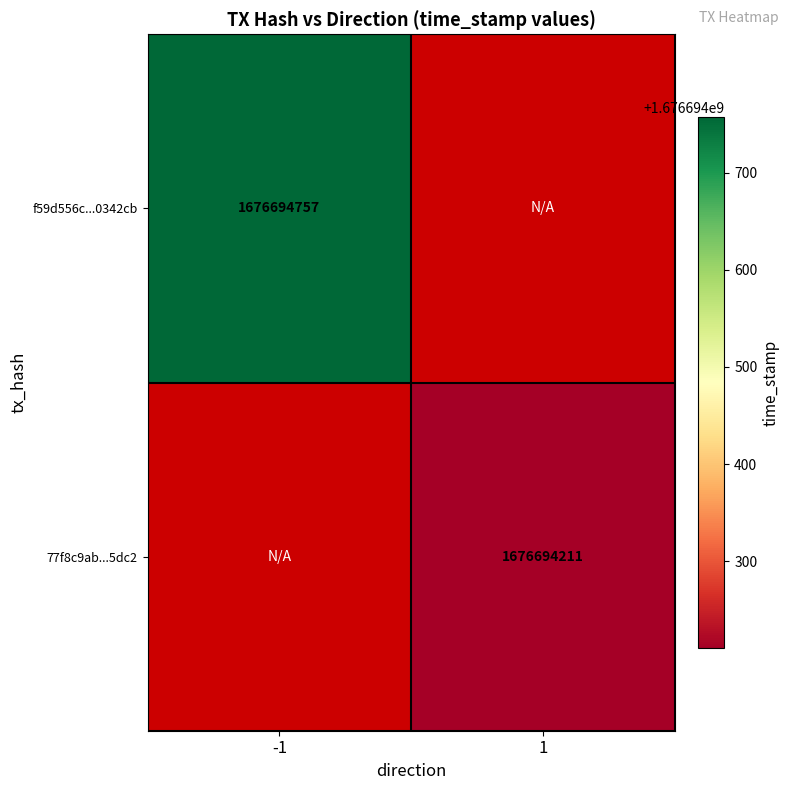

The 77f8c9ab379a03408a9e1b77970c65ef2215dc2 series shows 2 at direction. True or false?

False